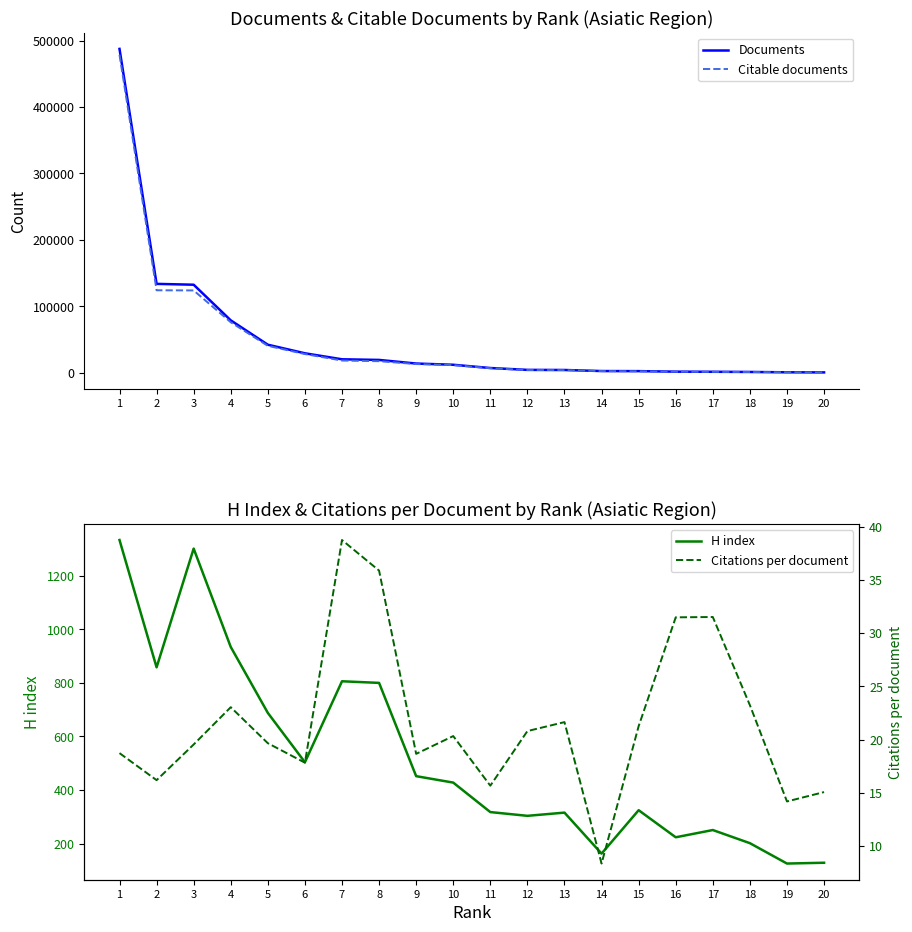

What is the difference between the Documents values at 13 and 15?

1717